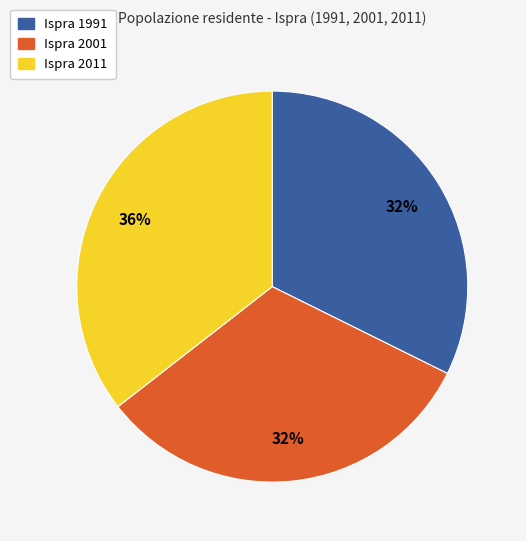

To the nearest percent, what is the average slice percentage?

33%